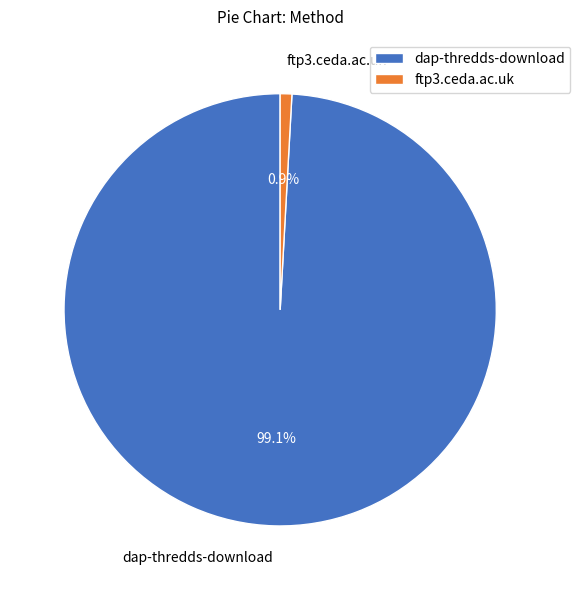

To the nearest percent, what is the combined percentage of dap-thredds-download and ftp3.ceda.ac.uk?

100%